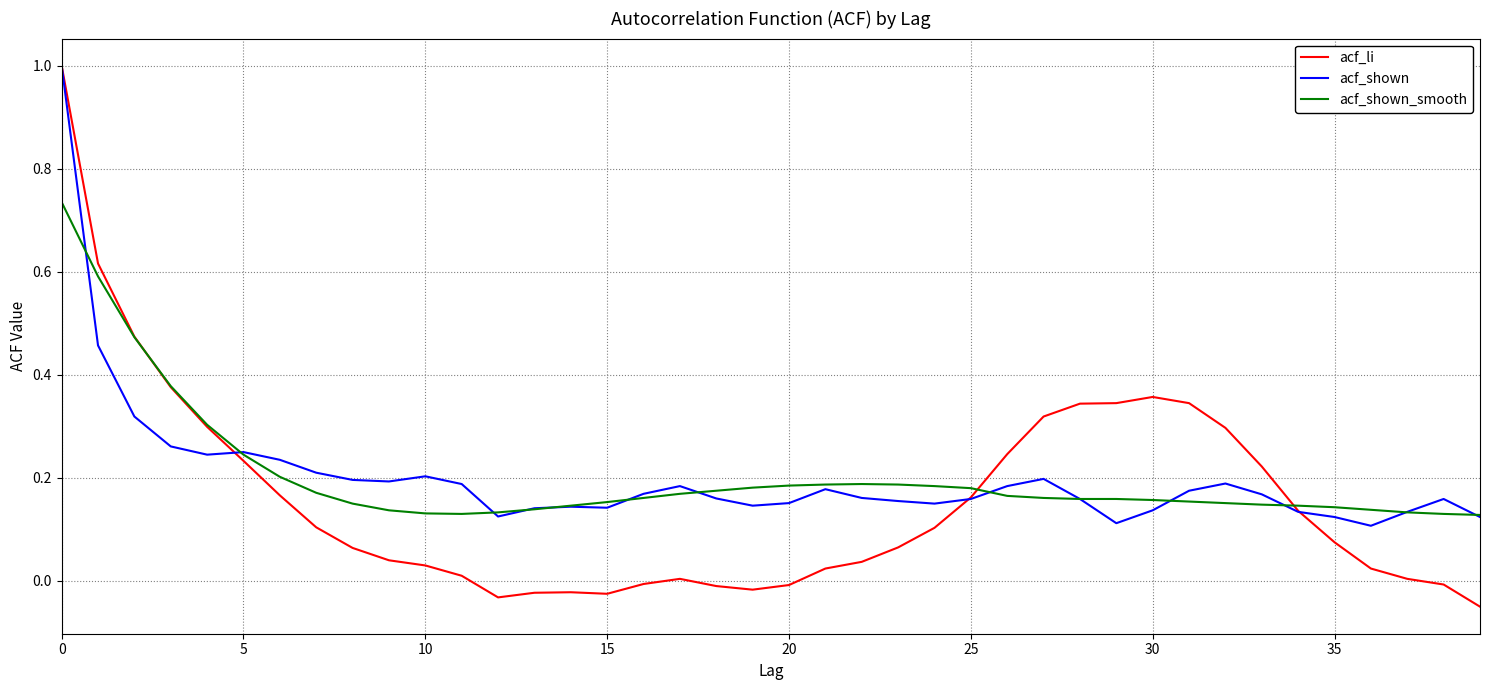

What is the greatest value displayed?

1.0